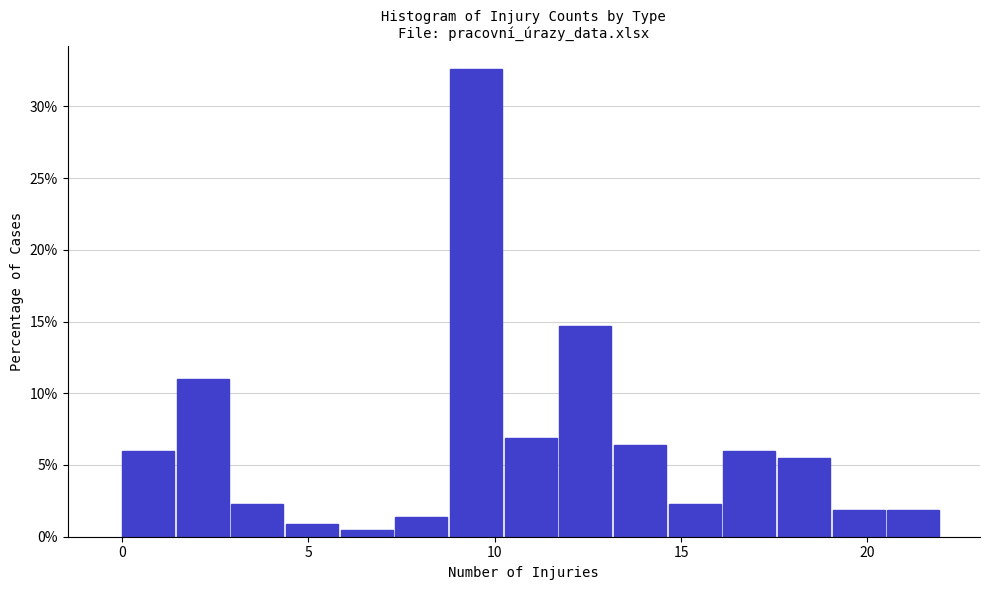

Read against the x-axis, roughly where is the centre of the tallest bar?

9.5